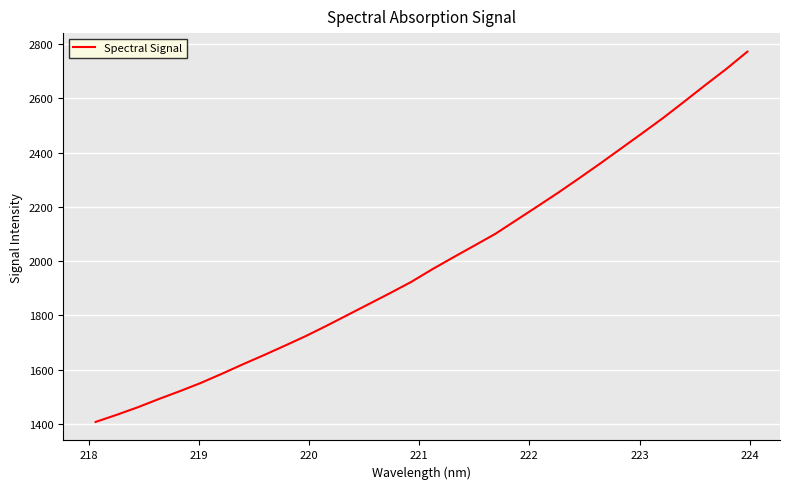

What is the greatest value displayed?

2772.6